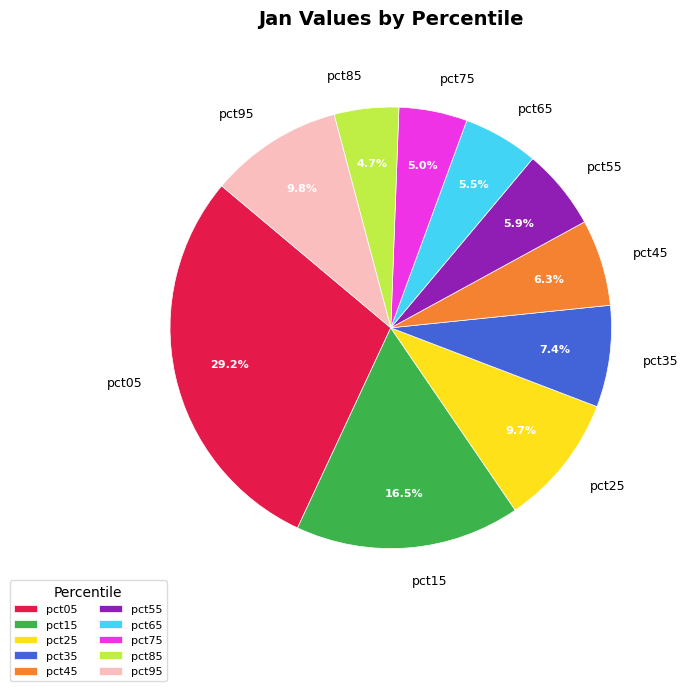

Which slice is the largest?

pct05